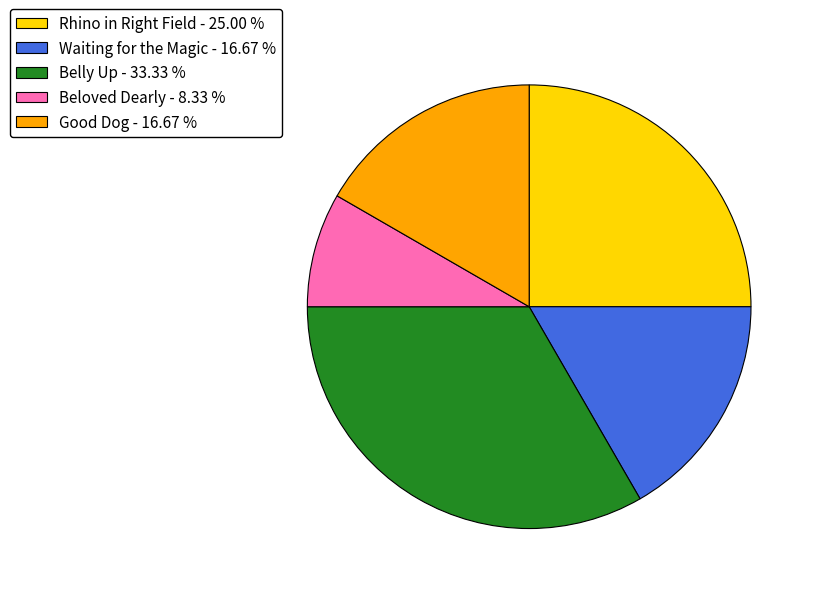

Which category has the smallest portion of the pie?

Beloved Dearly - 8.33 %